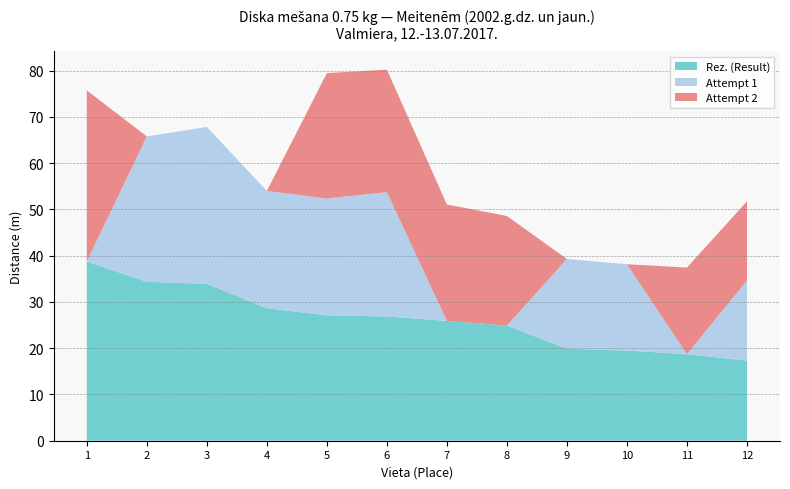

Reading right to left, what are all the values shown in this chart?

Rez. (Result): 12=17.3	11=18.7	10=19.5	9=19.9	8=24.9	7=25.9	6=26.9	5=27.1	4=28.6	3=33.9	2=34.4	1=38.8
Attempt 1: 12=17.3	11=0.0	10=18.7	9=19.4	8=0.0	7=0.0	6=26.9	5=25.3	4=25.4	3=33.9	2=31.4	1=0.0
Attempt 2: 12=17.1	11=18.7	10=0.0	9=0.0	8=23.7	7=25.2	6=26.5	5=27.1	4=0.0	3=0.0	2=0.0	1=37.0